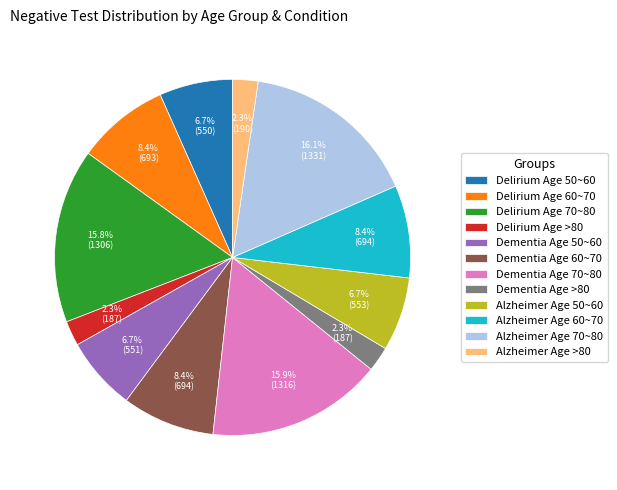

To the nearest percent, what is the average slice percentage?

8%